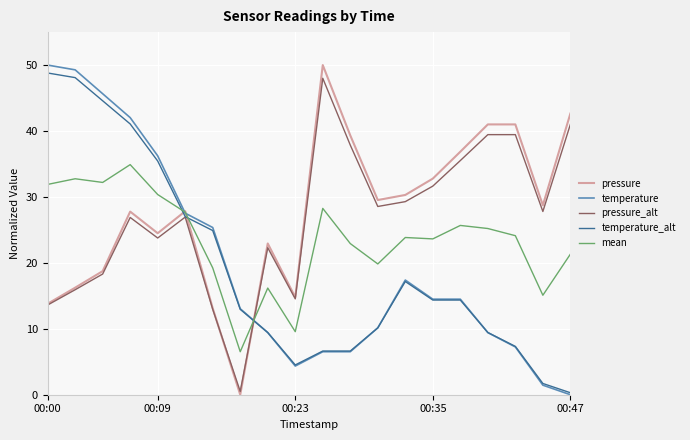

What is the highest value of the temperature_alt series?

48.8